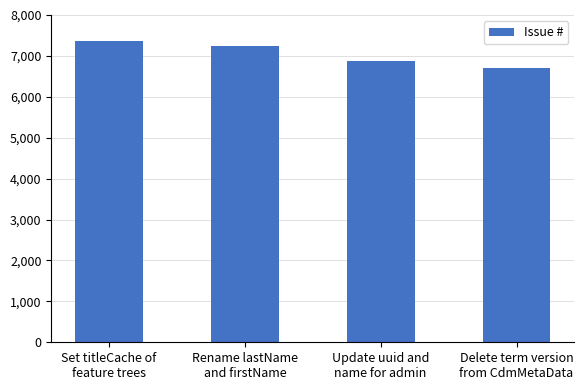

What is the smallest value displayed?

6699